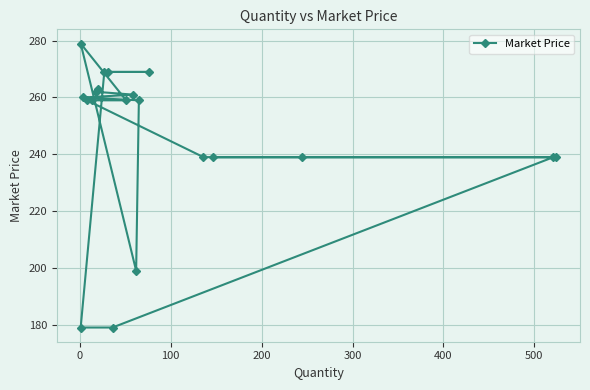

The value at 600 is 315. True or false?

False